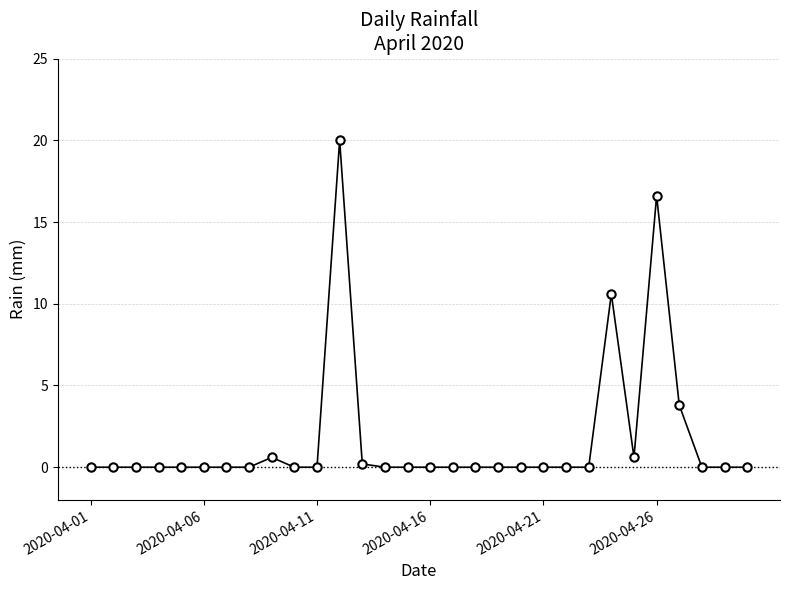

How many distinct data groups are displayed?

1